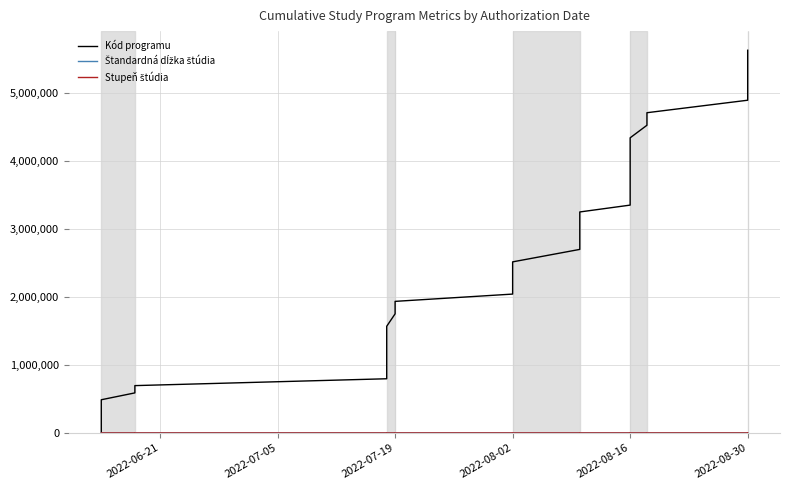

What is the difference between the second highest and second lowest values in the Štandardná dĺžka štúdia series?

139